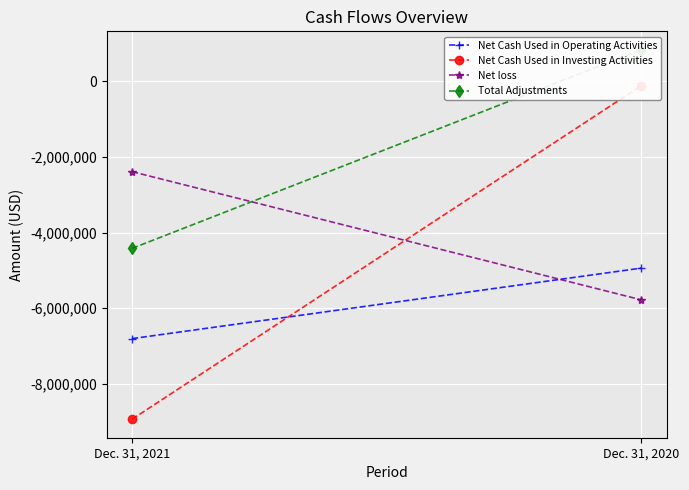

How many lines are shown in the chart?

4